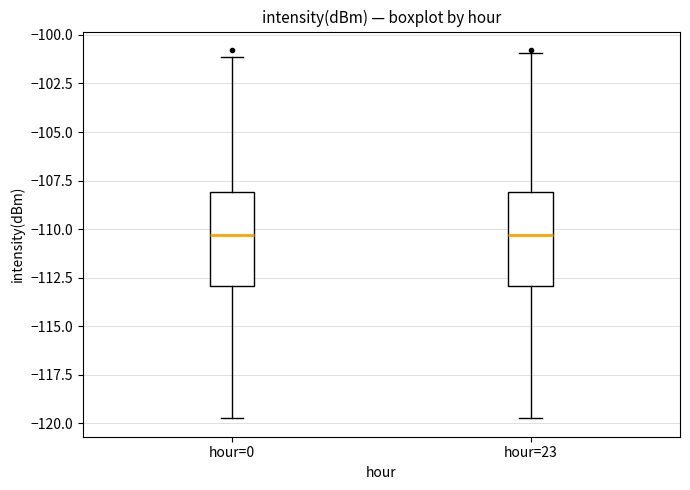

Where is the lower edge of the box for hour=23 on the y-axis? The values are not printed on the chart, so give them approximately, as read against the axis.

-113.0